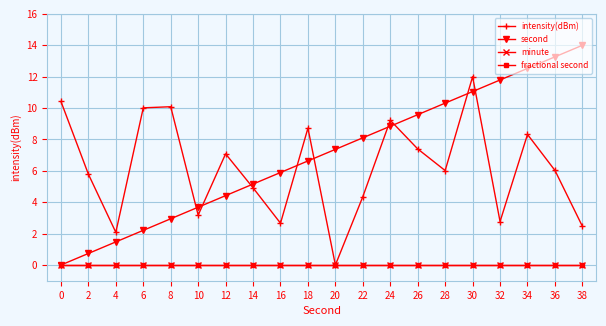

Rank the series by their maximum value, from highest to lowest.

second, intensity(dBm), minute, fractional second